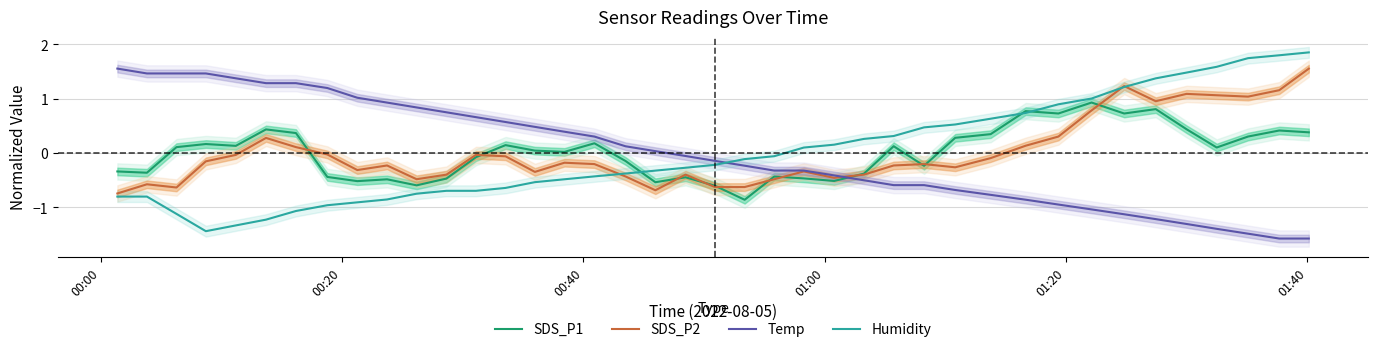

What is the maximum value for SDS_P1?

0.9